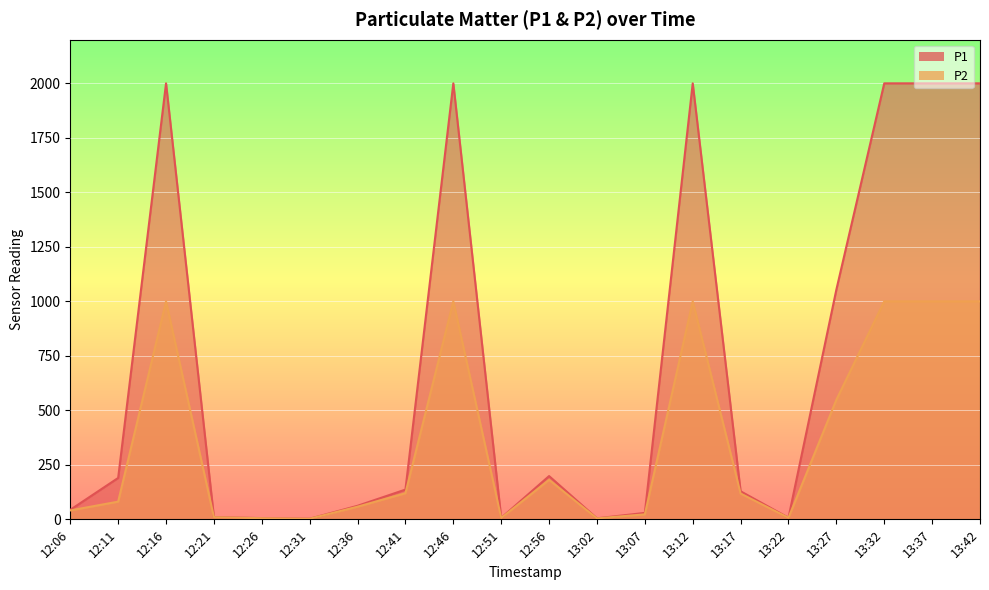

Where is P1 nearest to the value 1001?

13:27